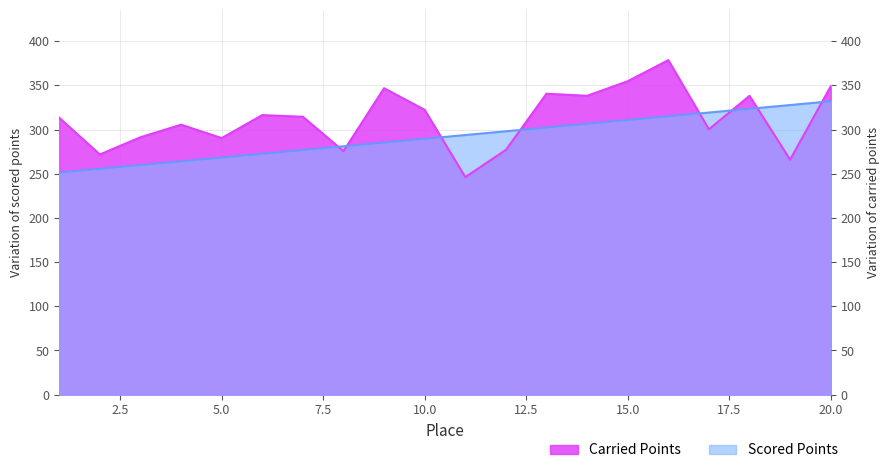

What is the lowest value of the Carried Points series?

246.2